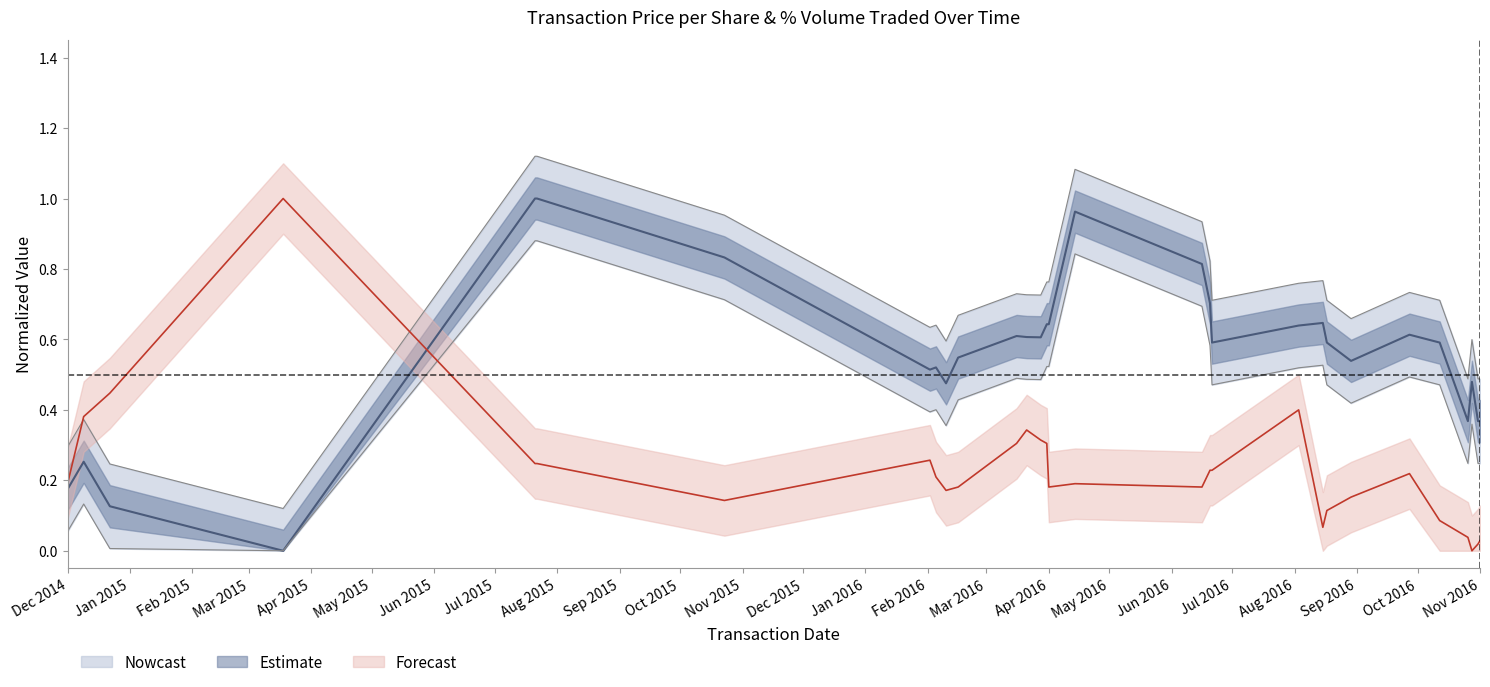

Rank the series by their maximum value, from highest to lowest.

transactionPricePerShare, pctVolumeTraded